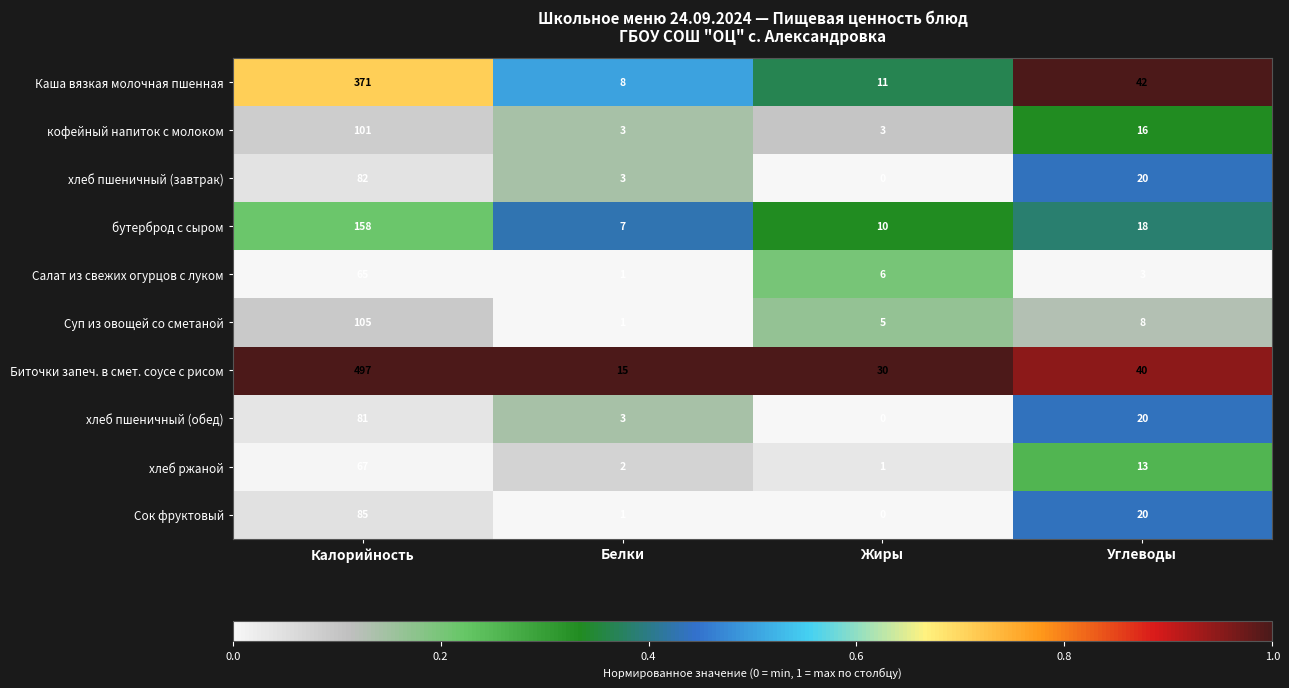

Which category has the highest value across all series?

Калорийность